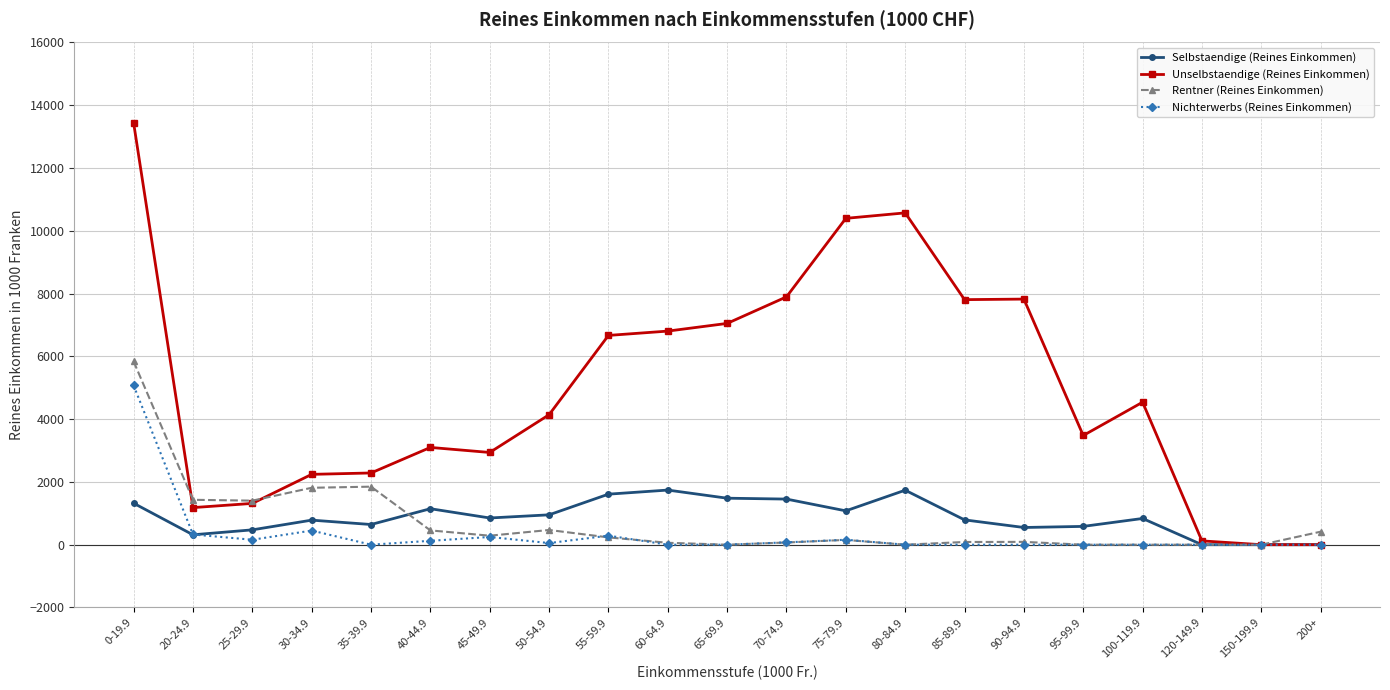

What is the label of the 19th point from the left?

120-149.9